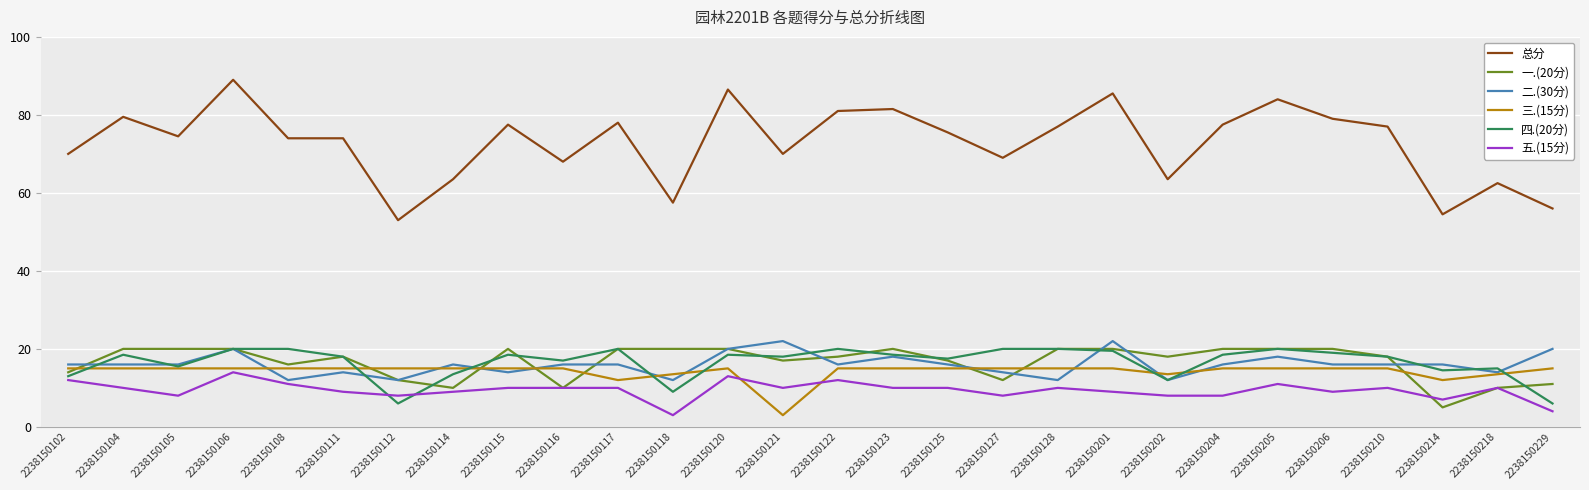

Count the number of categories in the chart.

28